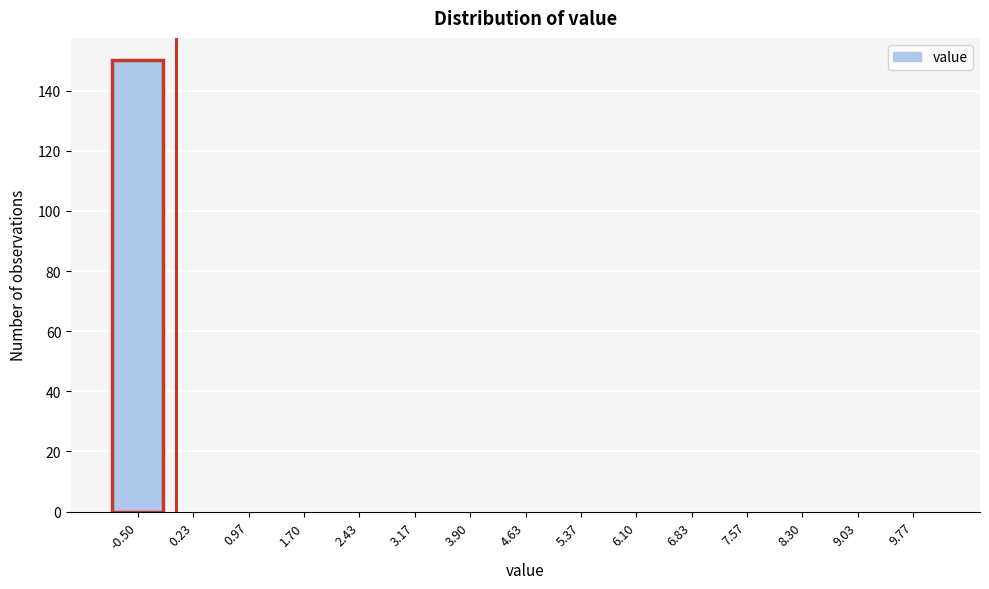

Reading left to right, list all the values displayed in this chart.

-0.50=150	0.23=0	0.97=0	1.70=0	2.43=0	3.17=0	3.90=0	4.63=0	5.37=0	6.10=0	6.83=0	7.57=0	8.30=0	9.03=0	9.77=0